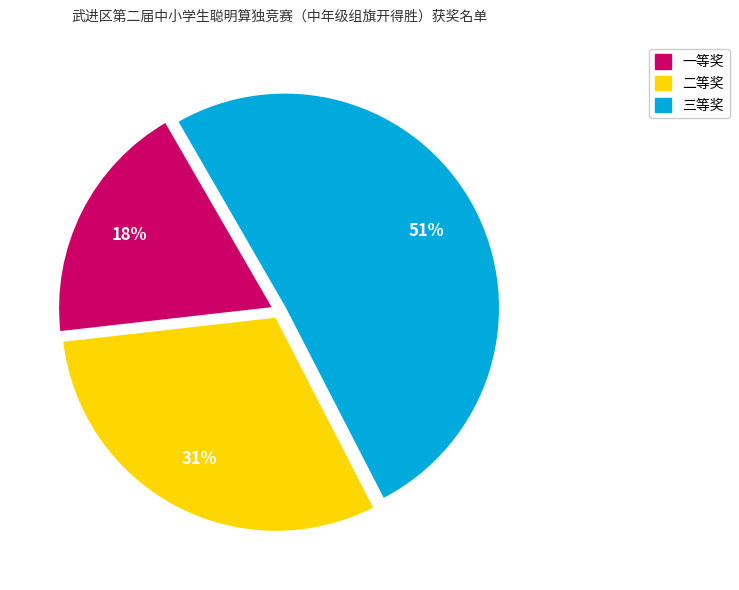

Between 一等奖 and 二等奖, which is larger?

二等奖